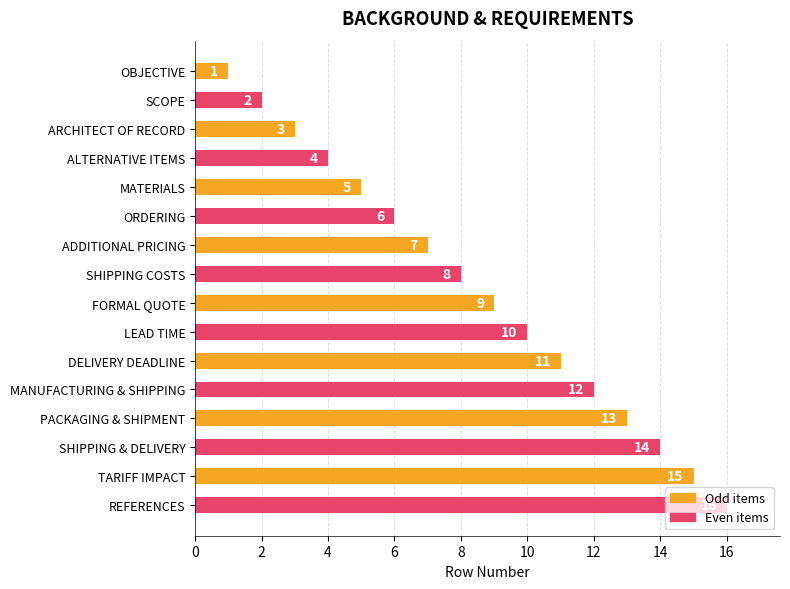

What is the difference between the maximum and minimum values?

15